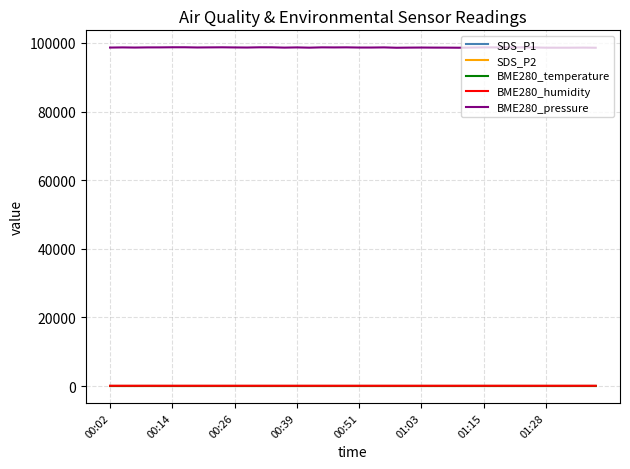

Which series has the largest total across all categories?

BME280_pressure